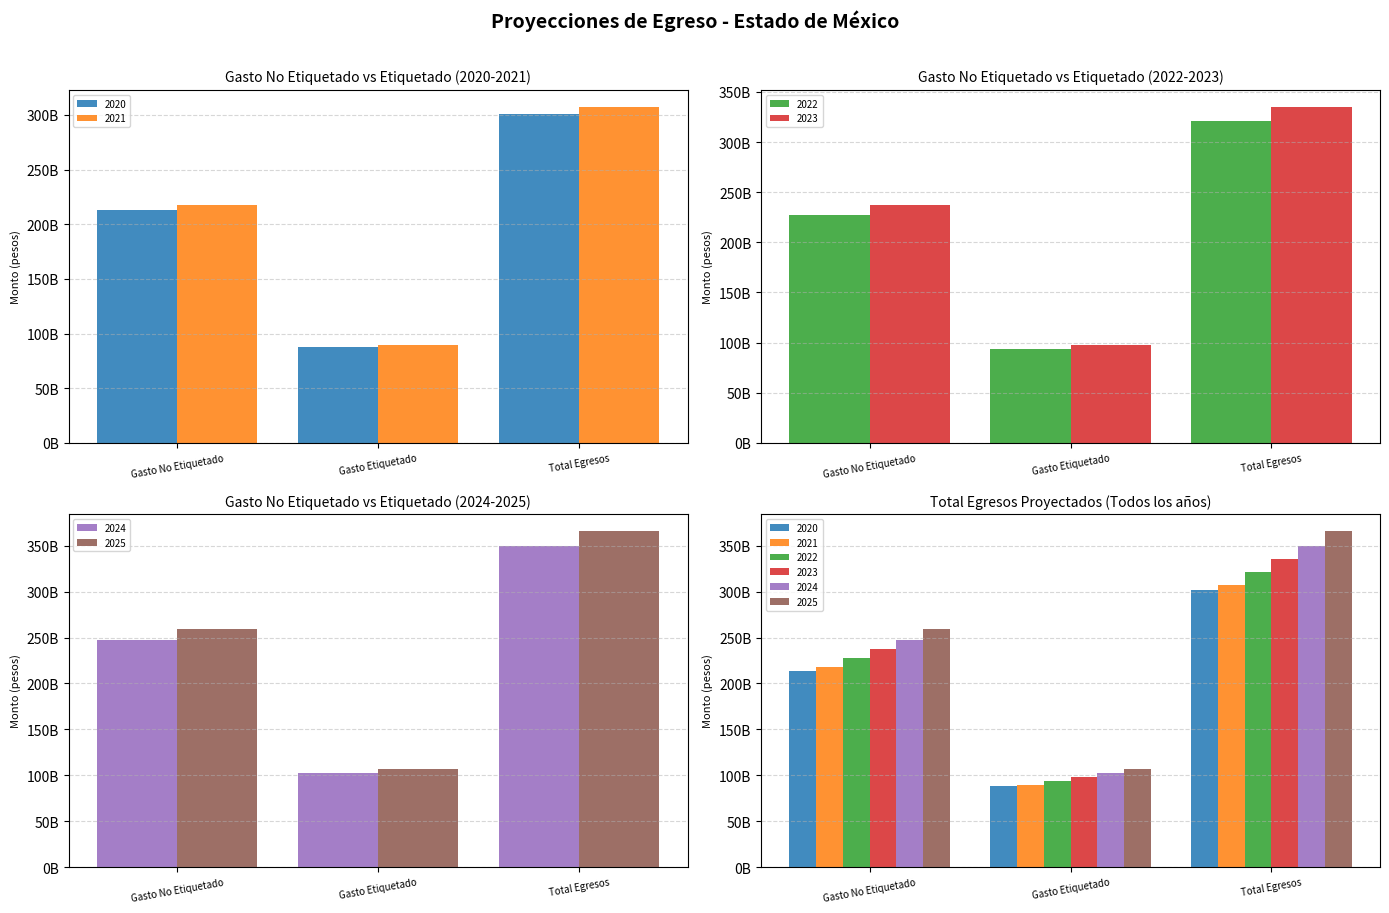

How many groups of bars are there?

3